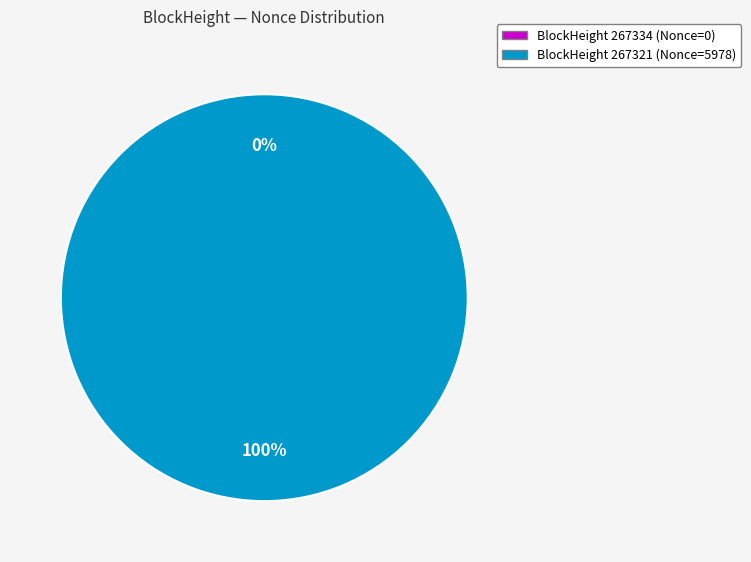

Which category has the smallest portion of the pie?

267334